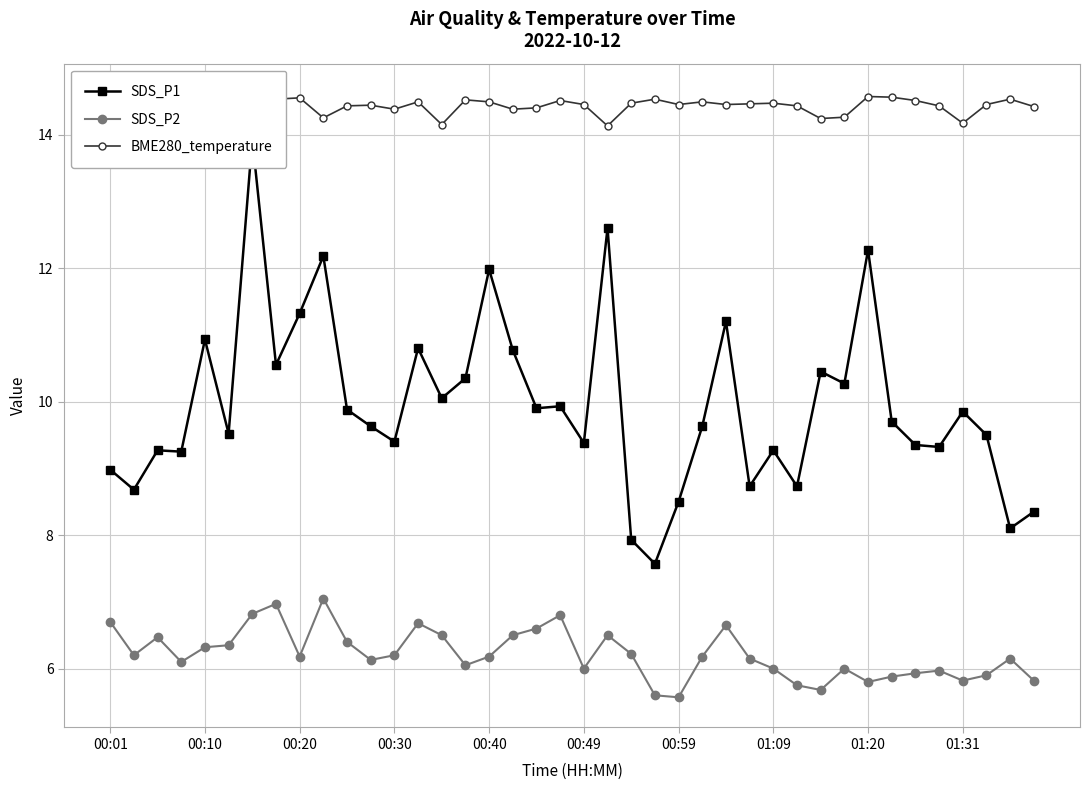

True or false: SDS_P1 and SDS_P2 intersect in this chart.

False